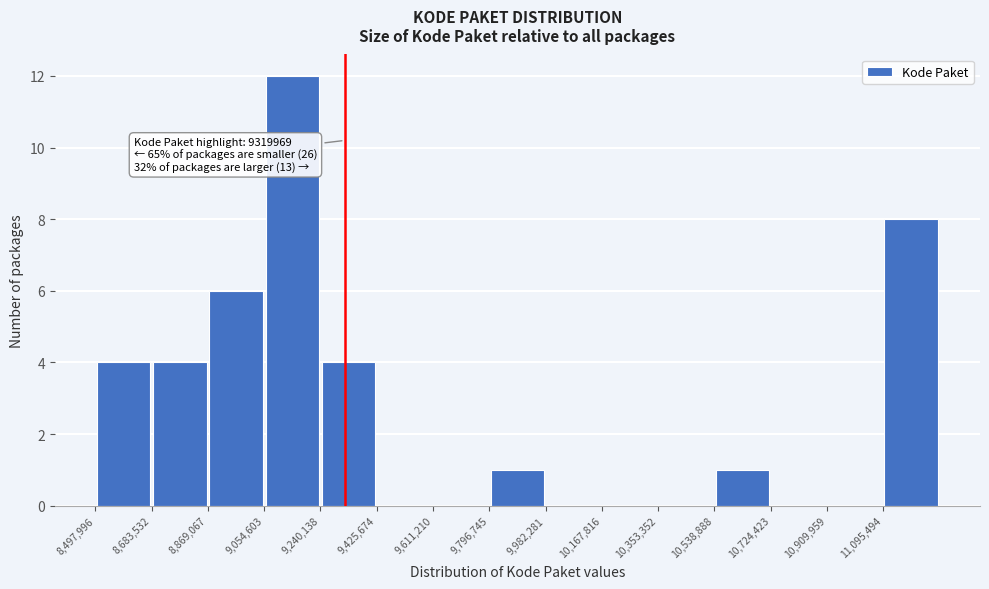

Over which range of the x-axis is the bar tallest?

9060000 to 9240000